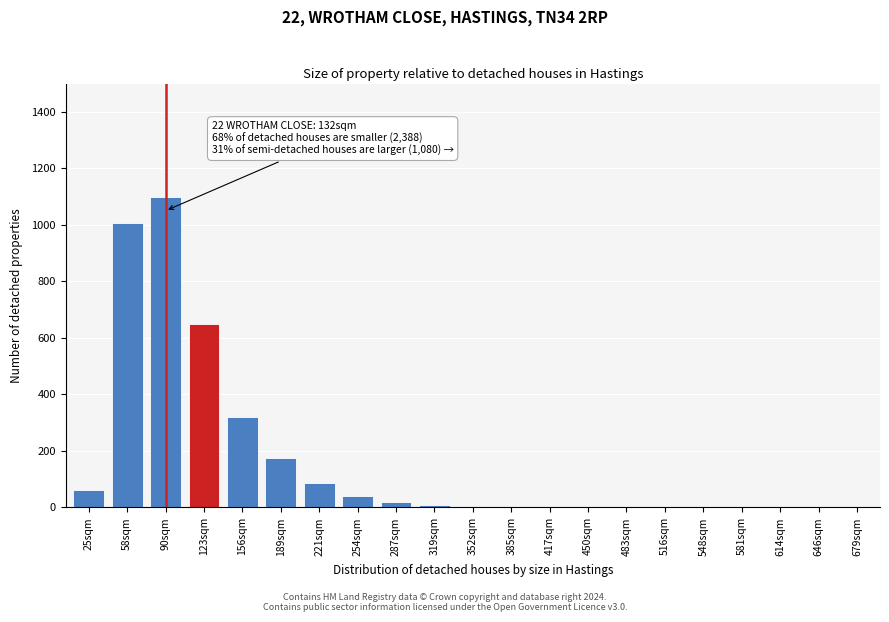

What is the greatest value displayed?

1100